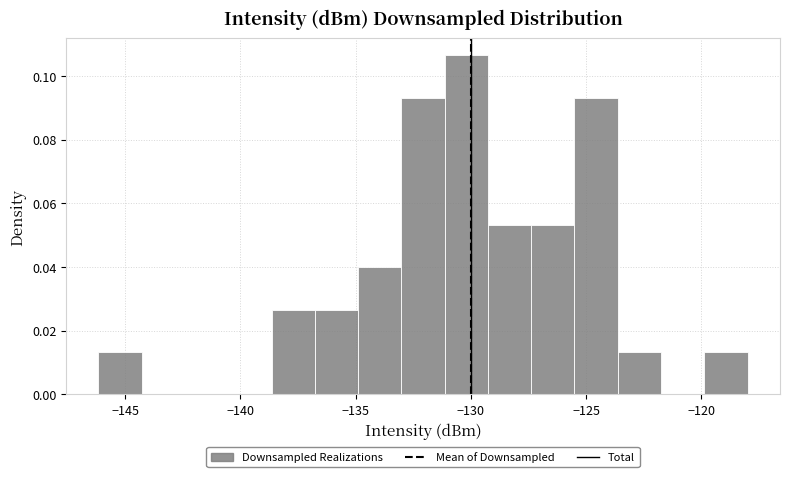

Around what value on the x-axis is the tallest bar? Give the approximate position of its centre, as read against the axis.

-130.0